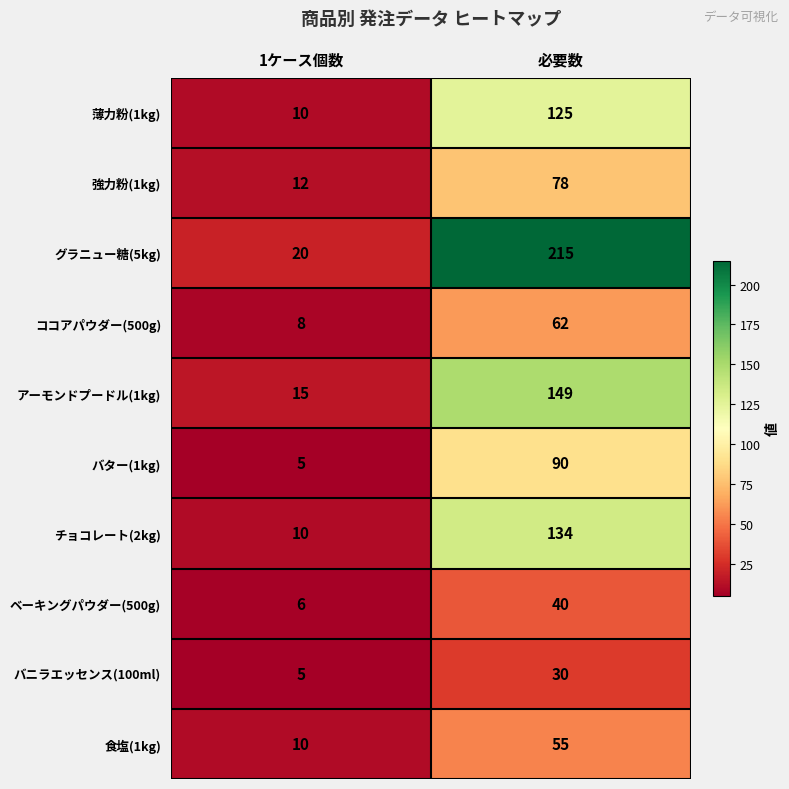

What is the spread (max minus min) of values at 必要数?

185